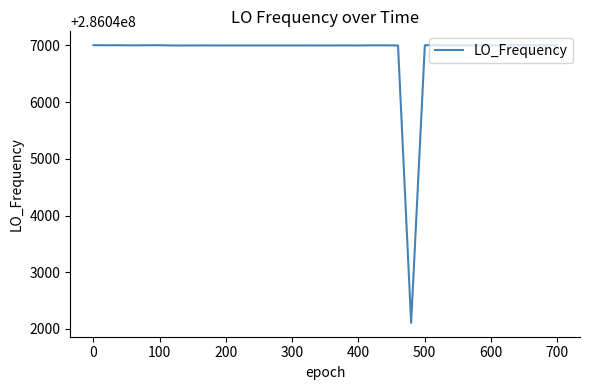

What is the greatest value displayed?

286047002.8